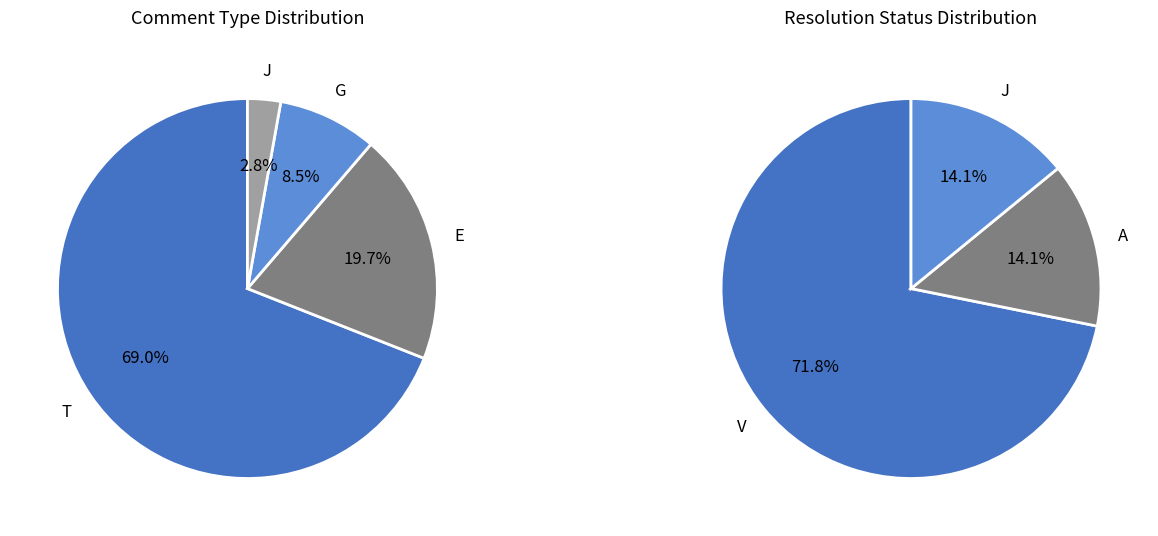

What portion of the pie excludes E?

80.3%